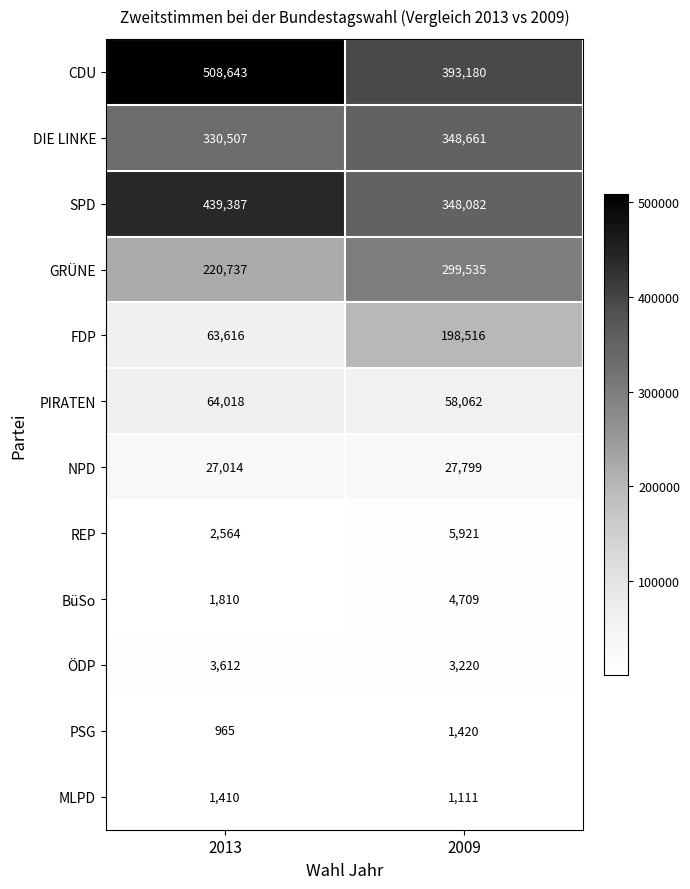

What is the sum of the CDU values at 2013 and 2009?

901823